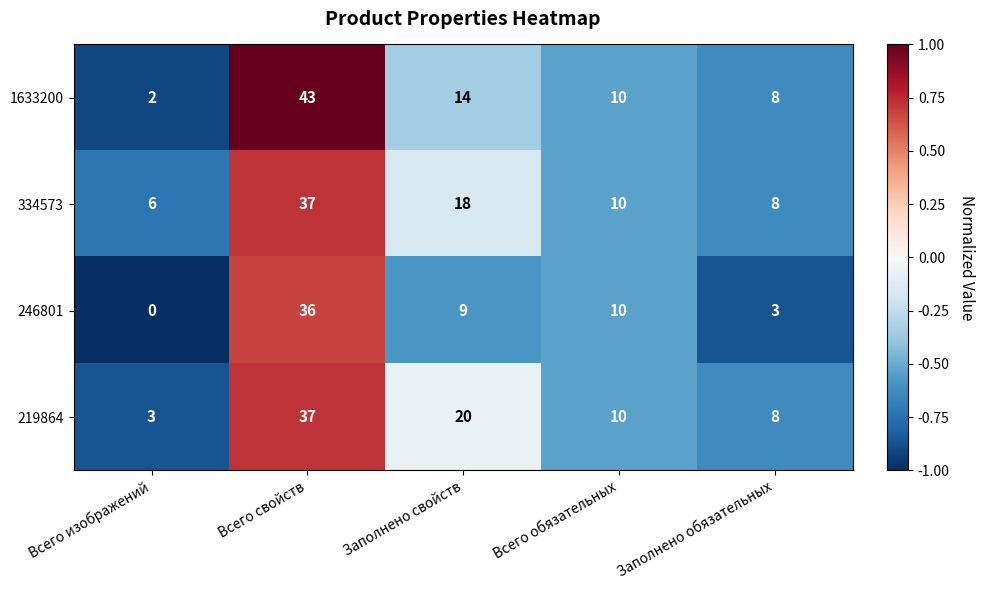

Which category has the lowest value across all series?

Всего изображений